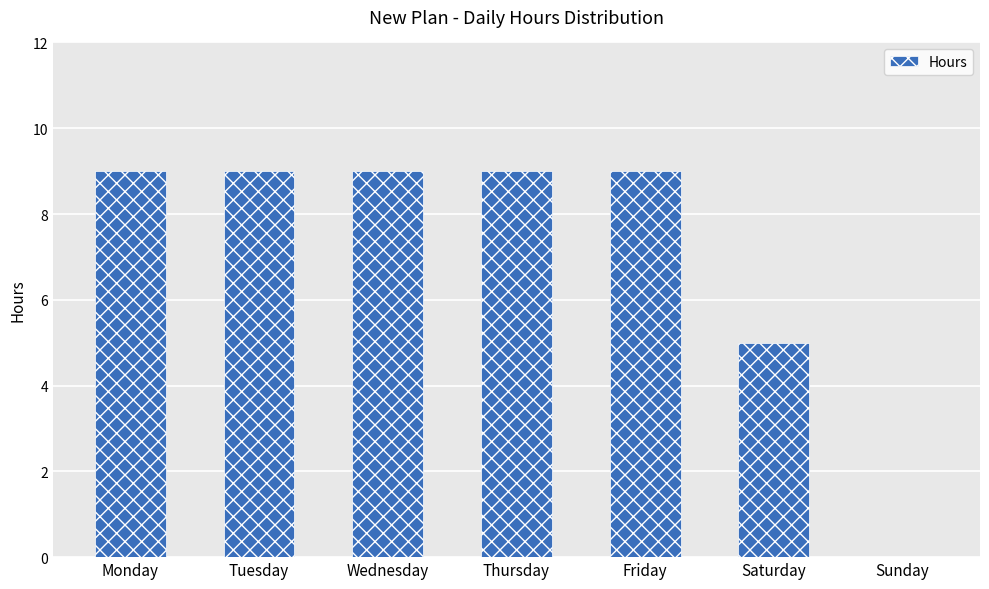

What is the maximum value shown in the chart?

9